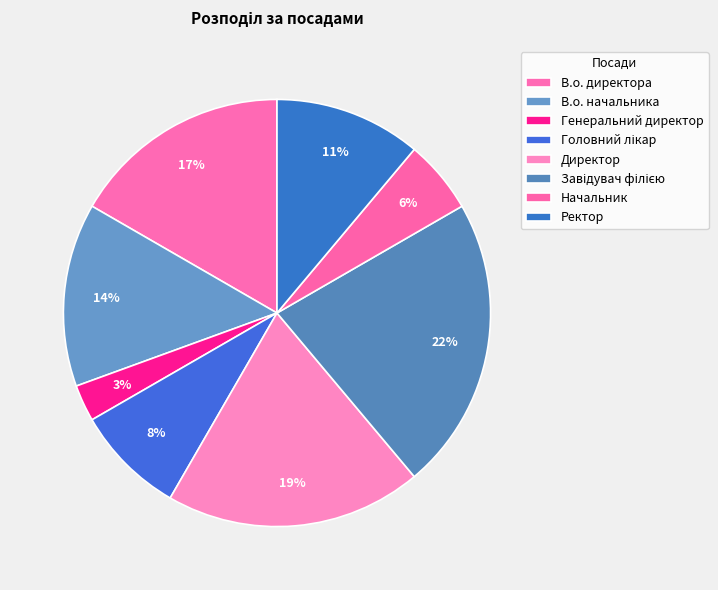

How many segments does this pie chart have?

8